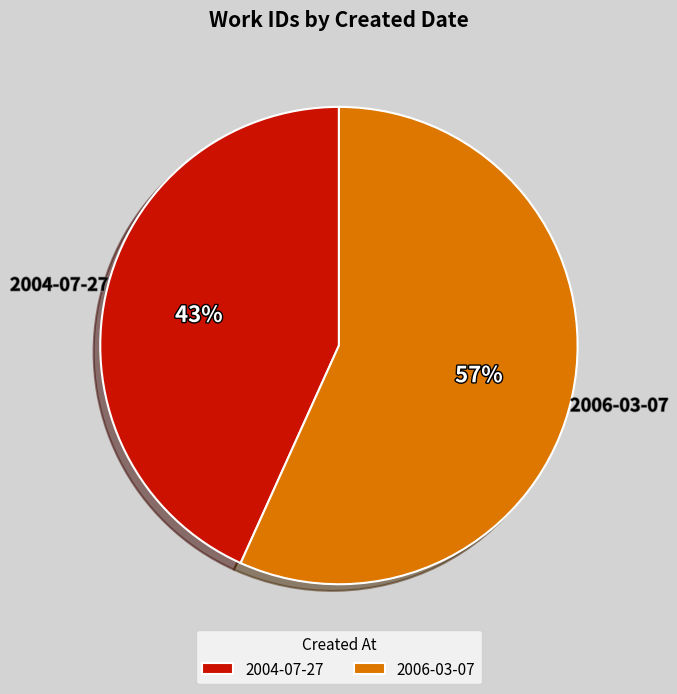

Count the number of slices in the pie.

2